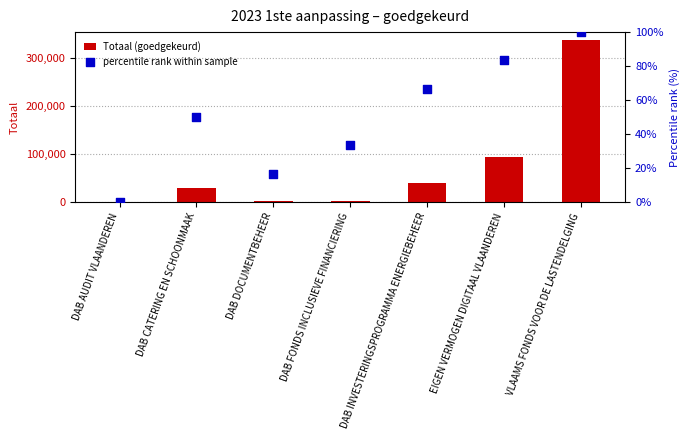

At which category is the sum across all series the highest?

VLAAMS FONDS VOOR DE LASTENDELGING